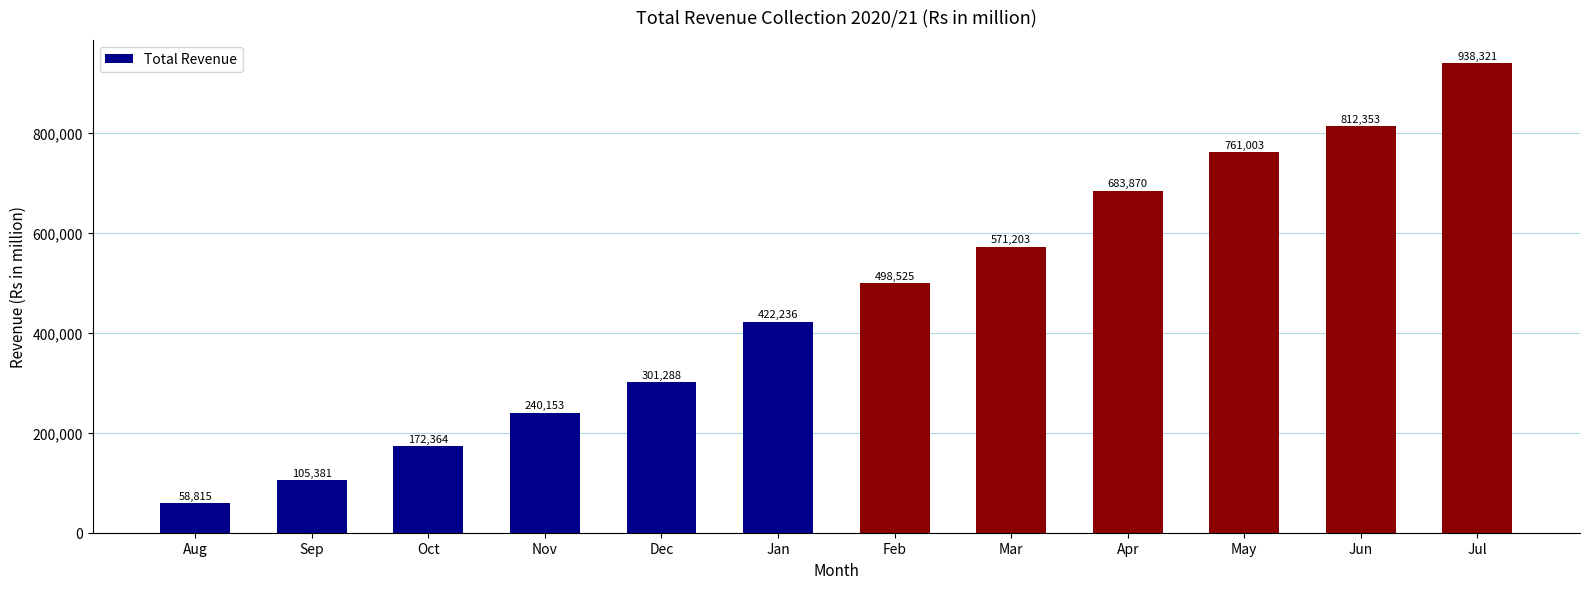

The value at Nov is 403299.8. True or false?

False